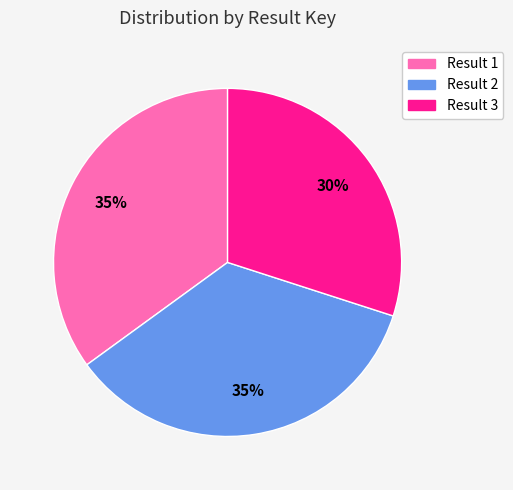

Approximately how many times larger is the value at Result 1 compared to Result 2?

1.0